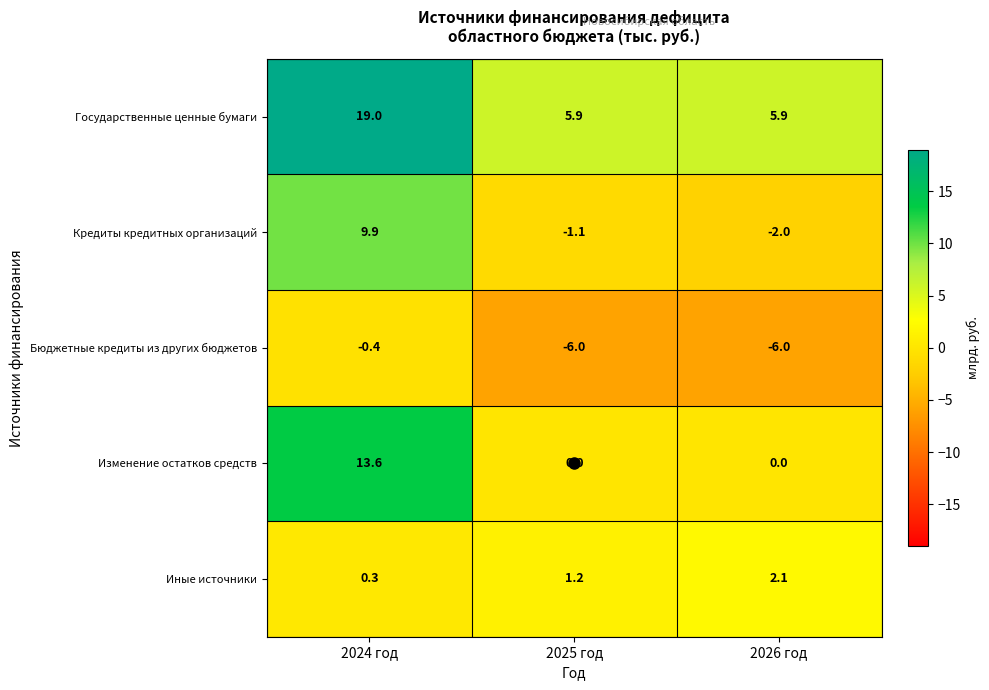

Which series changed the most between 2024 год and 2026 год?

Изменение остатков средств